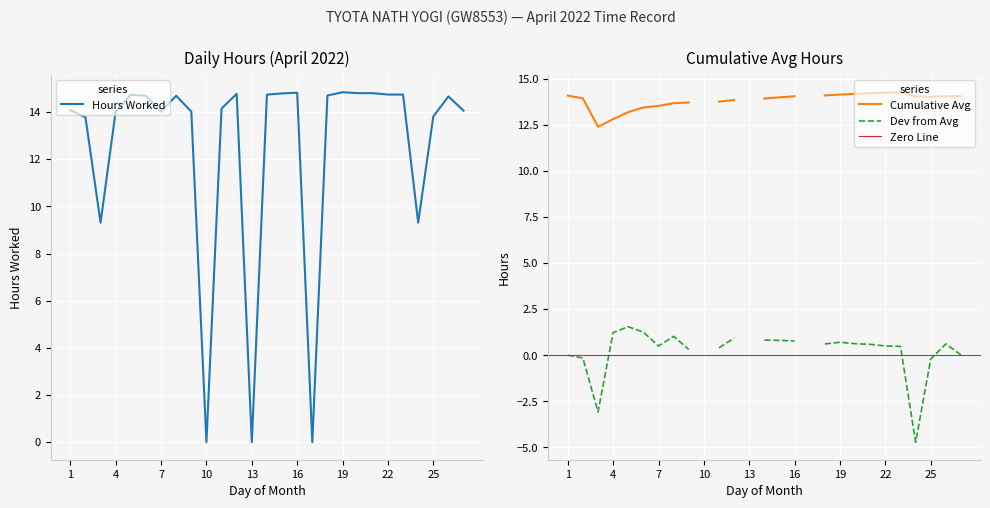

Reading right to left, list all the values displayed in this chart.

27=14.1	26=14.7	25=13.8	24=9.3	23=14.7	22=14.7	21=14.8	20=14.8	19=14.8	18=14.7	17=0.0	16=14.8	15=14.8	14=14.7	13=0.0	12=14.8	11=14.2	10=0.0	9=14.0	8=14.7	7=14.0	6=14.7	5=14.7	4=14.0	3=9.3	2=13.8	1=14.1